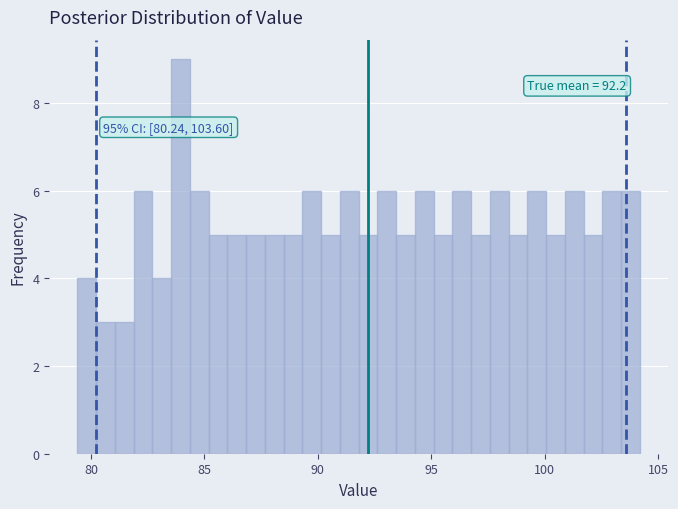

Read against the x-axis, roughly where is the centre of the tallest bar?

84.0